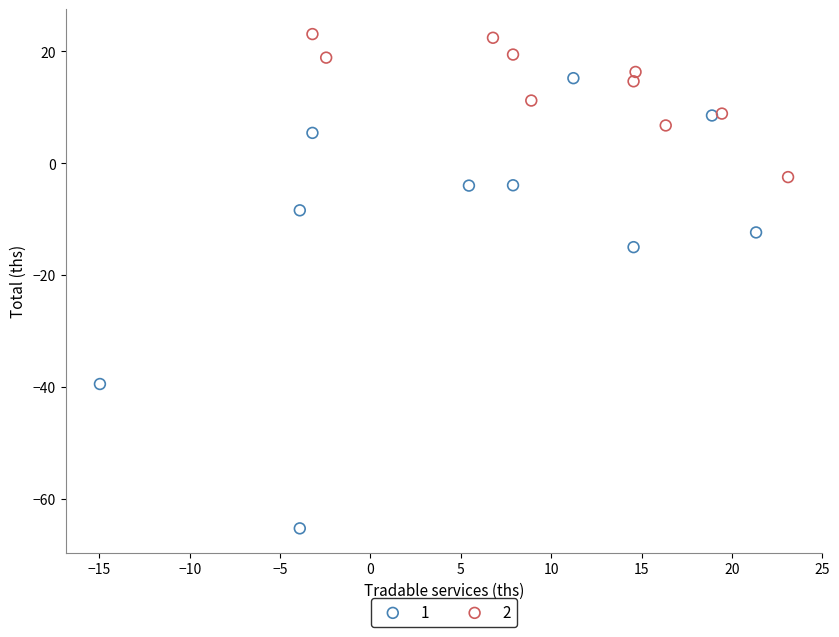

Which series reaches the maximum Y coordinate?

2